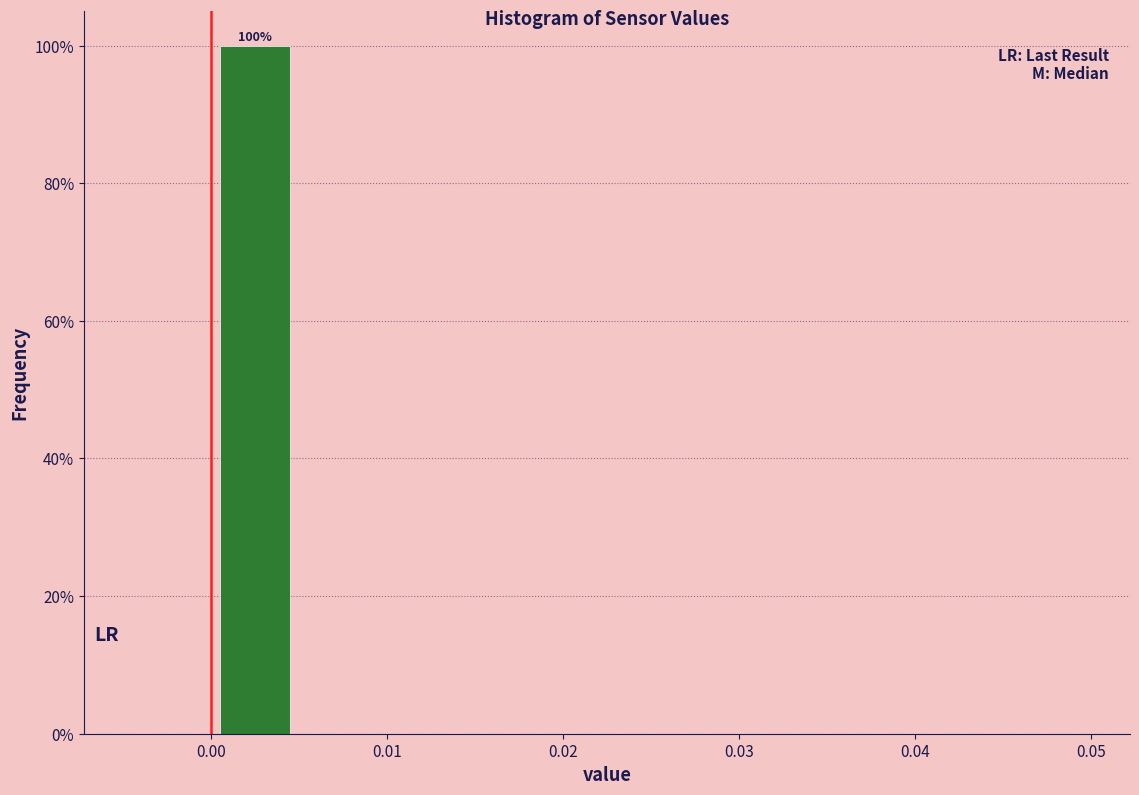

Which range on the x-axis has the tallest bar?

0.000 to 0.005